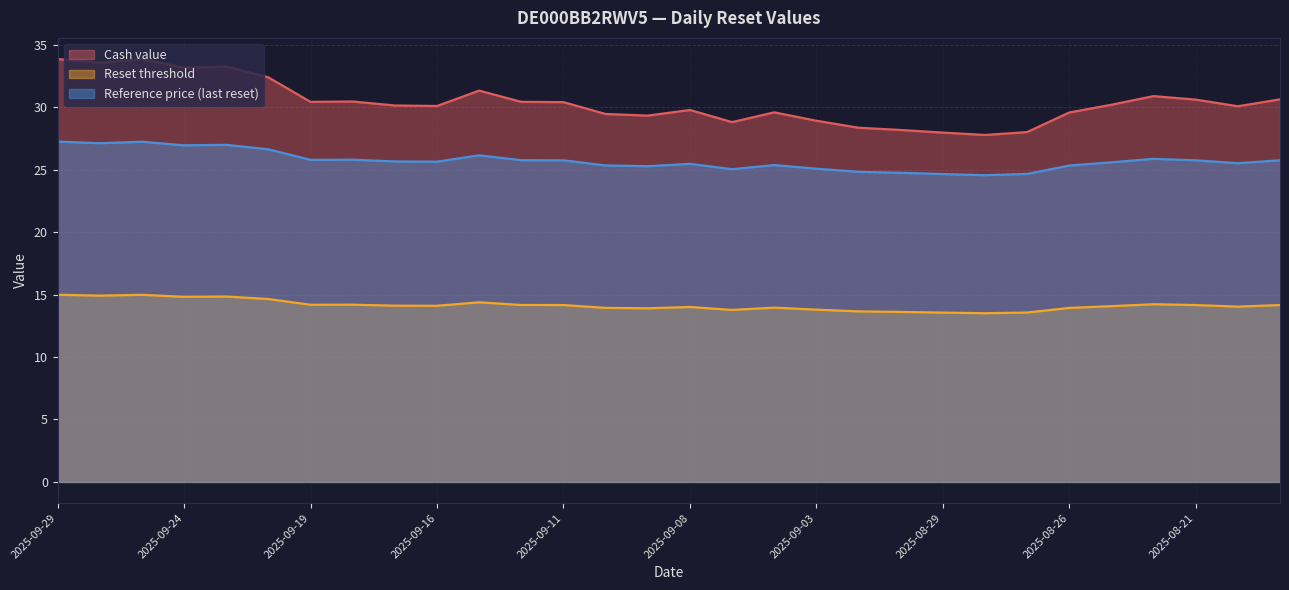

How many values in the Cash value series are below 30?

12